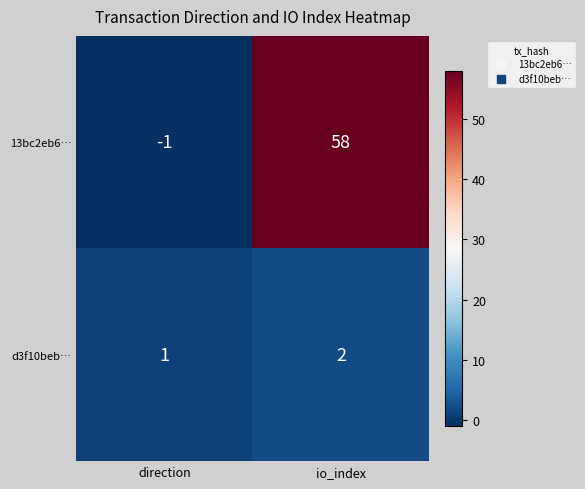

Rank the series at io_index from lowest to highest value.

d3f10beb…, 13bc2eb6…